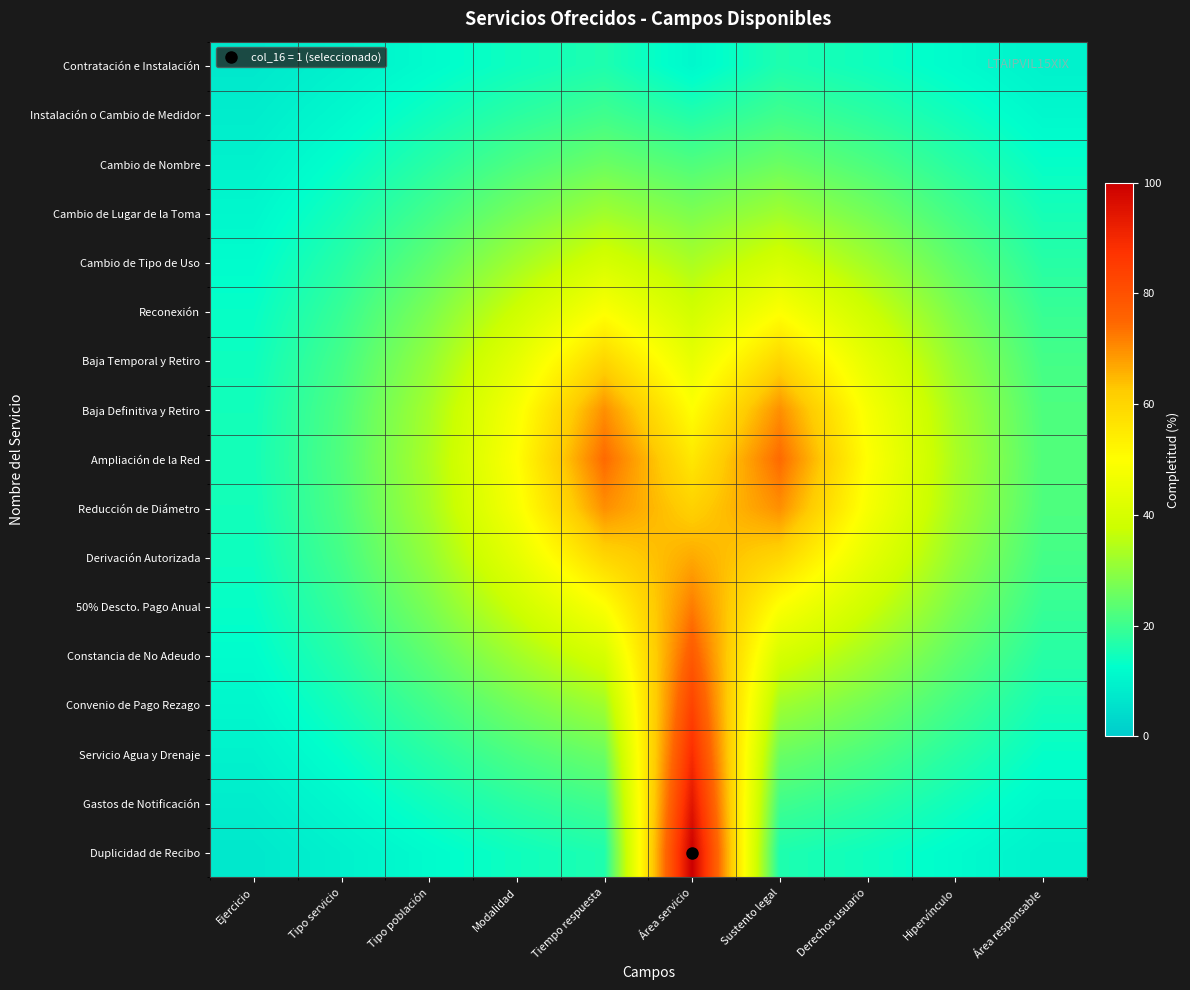

Which series has the widest spread of values?

Duplicidad de Recibo